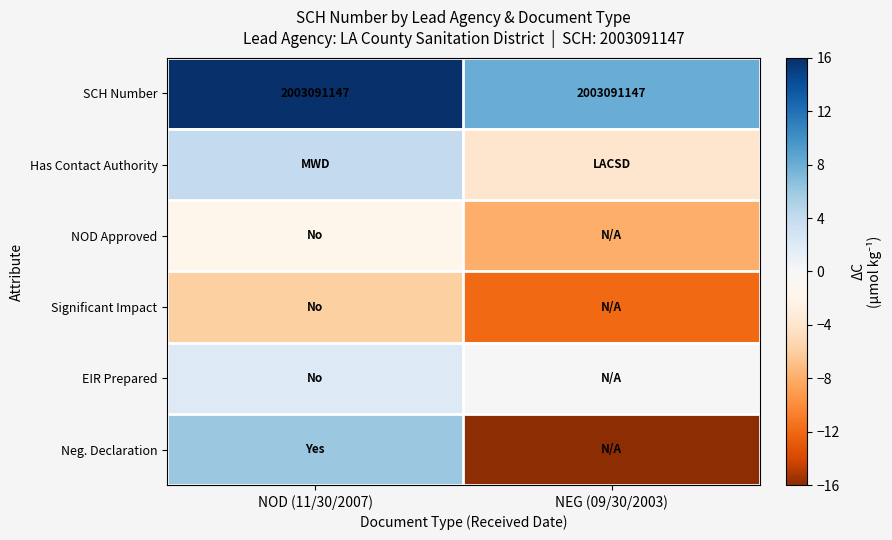

How many categories are shown in the chart?

2